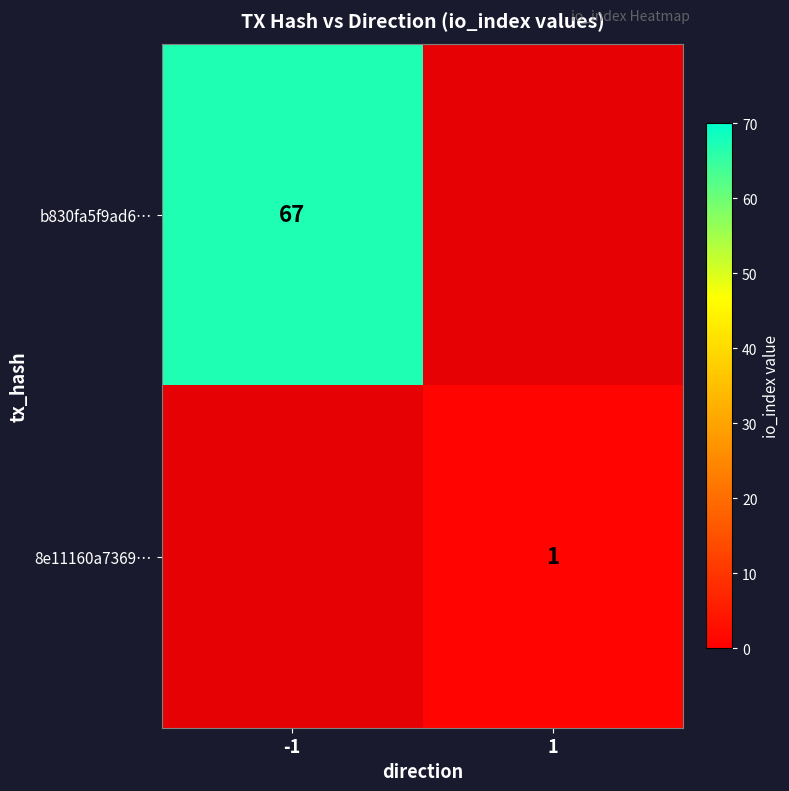

What is the difference between the highest and lowest values at 1?

1